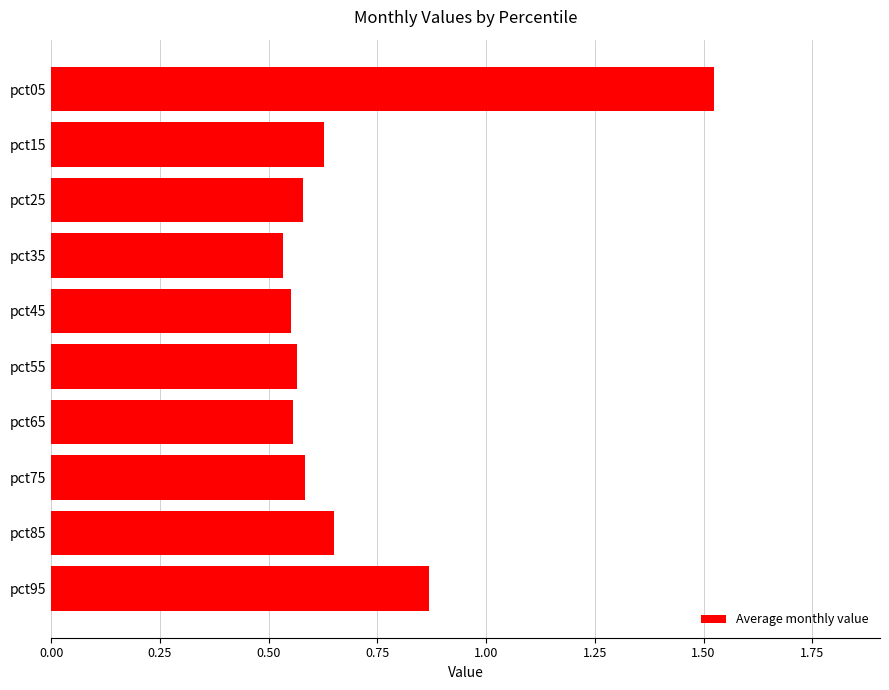

Between pct15 and pct75, which is larger?

pct15